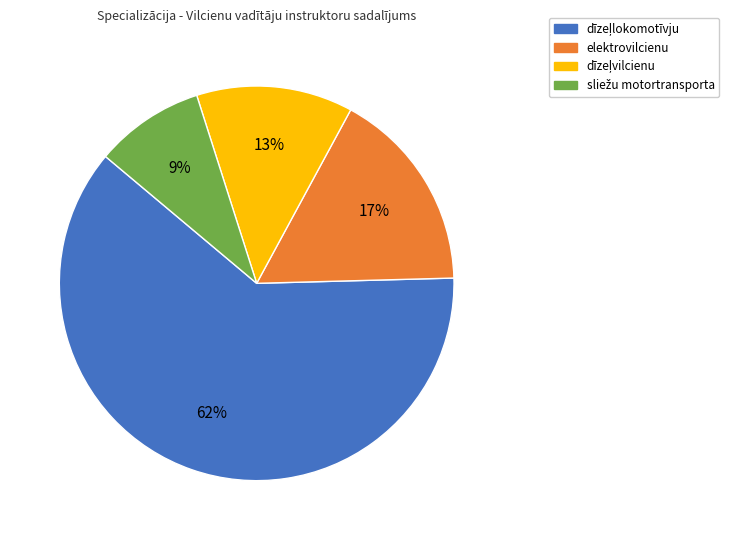

To the nearest percent, what portion does elektrovilcienu represent?

17%